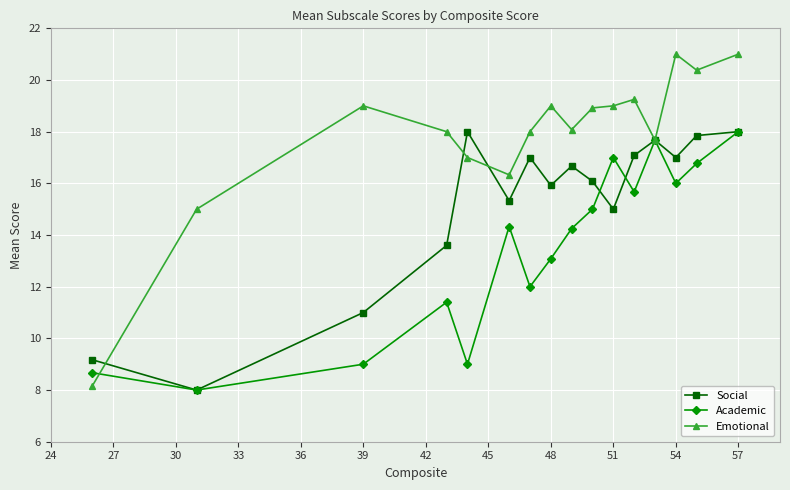

What is the maximum value shown in the chart?

21.0